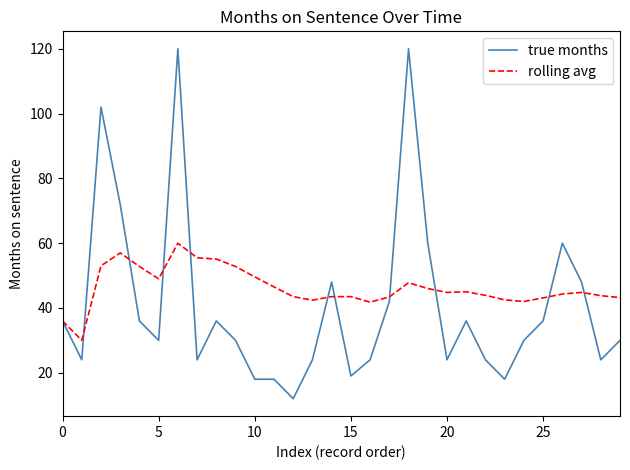

How many lines are shown in the chart?

2